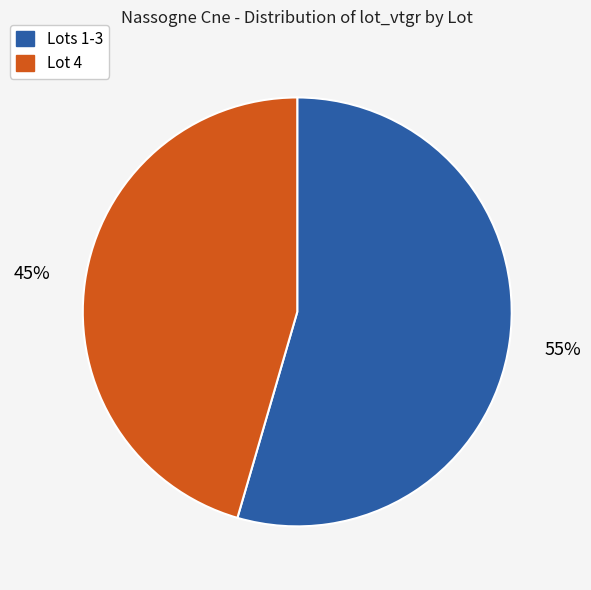

Count the number of slices in the pie.

2